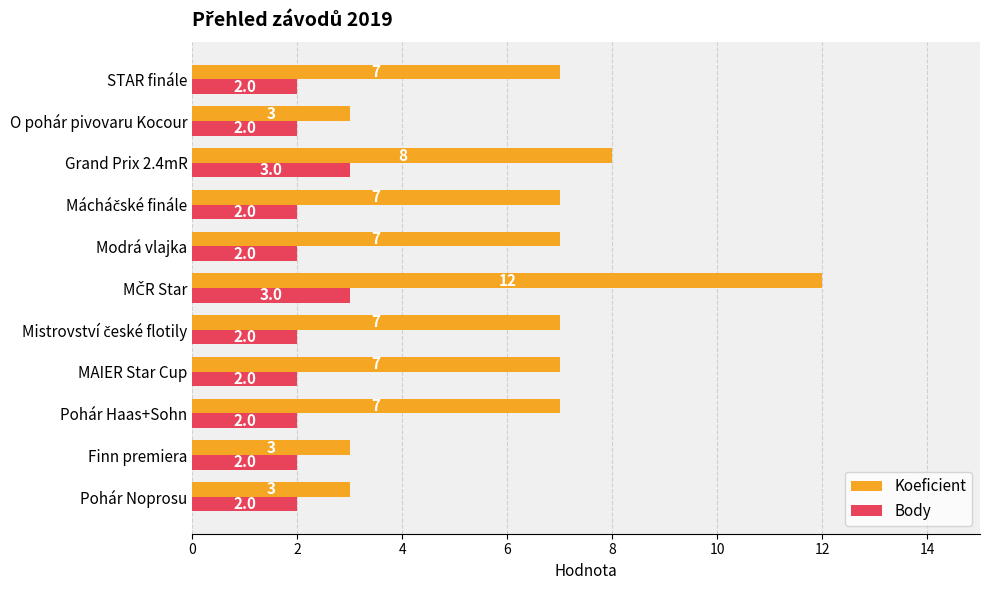

Read the Koeficient value at Grand Prix 2.4mR.

8